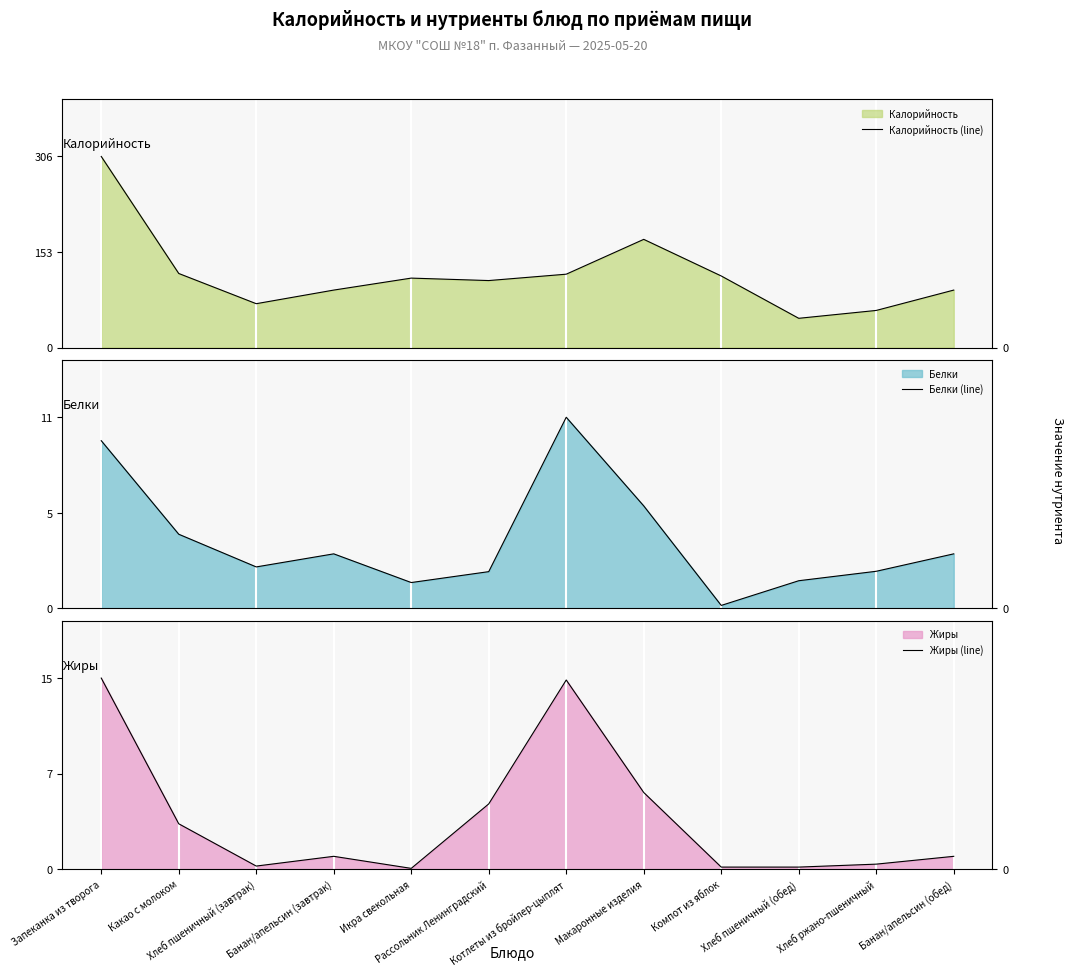

Reading left to right, transcribe all the data shown in this chart.

Калорийность (line): 306.0	118.6	70.2	92.0	111.2	107.2	117.5	173.2	114.6	46.8	59.4	92.0
Белки (line): 9.2	4.1	2.3	3.0	1.4	2.0	10.5	5.6	0.2	1.5	2.0	3.0
Жиры (line): 14.9	3.5	0.2	1.0	0.1	5.1	14.8	6.0	0.2	0.2	0.4	1.0